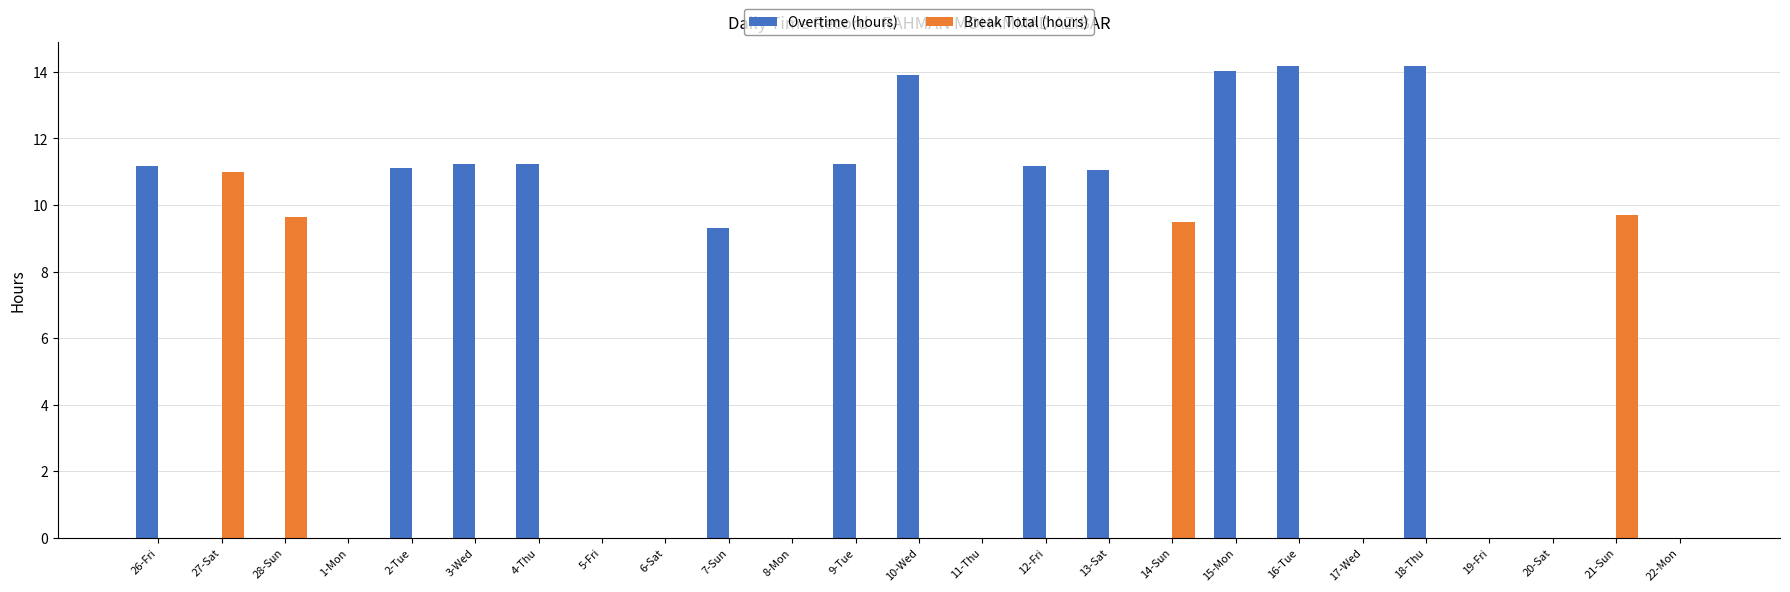

How many distinct data groups are displayed?

2